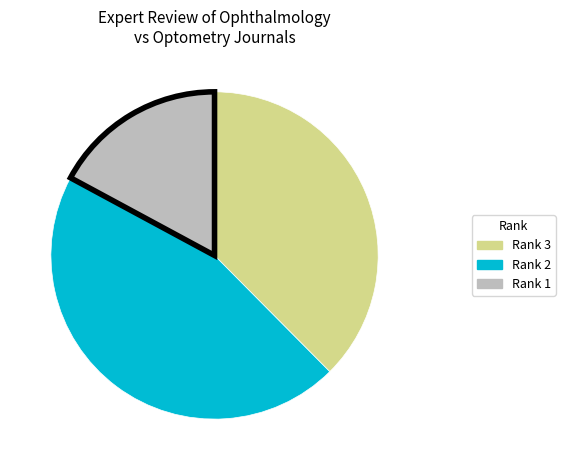

Which has a higher value, Rank 2 or Rank 1?

Rank 2